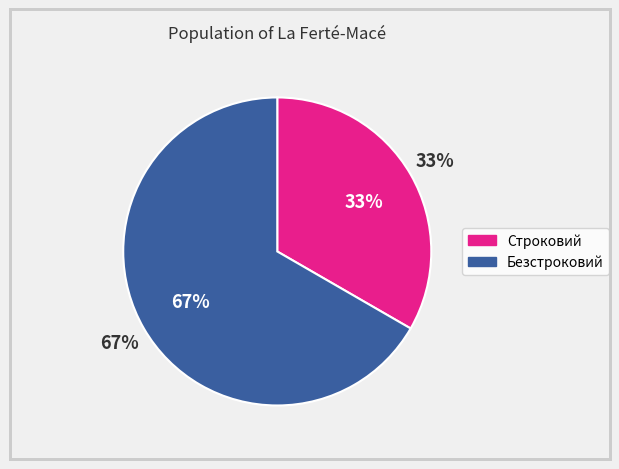

How many slices are in this pie chart?

2